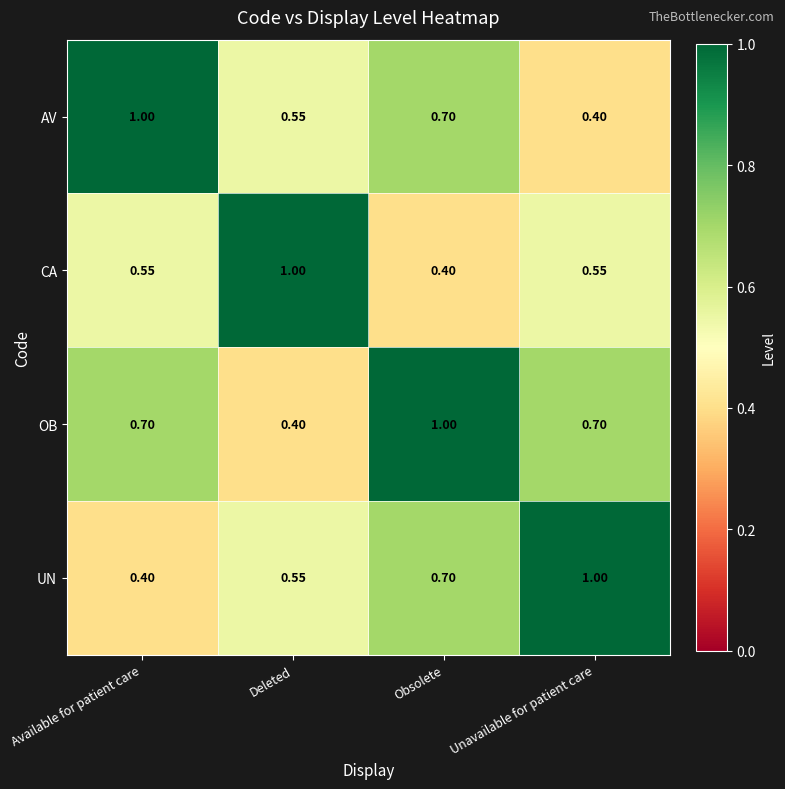

Which series has the largest total across all categories?

OB